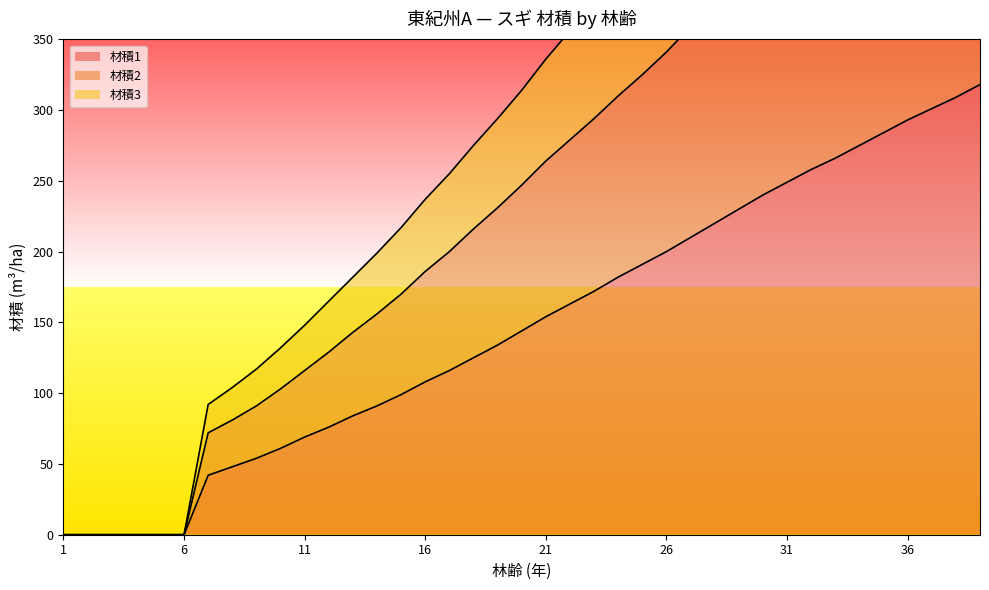

What is the sum of all 材積3 values?

9928